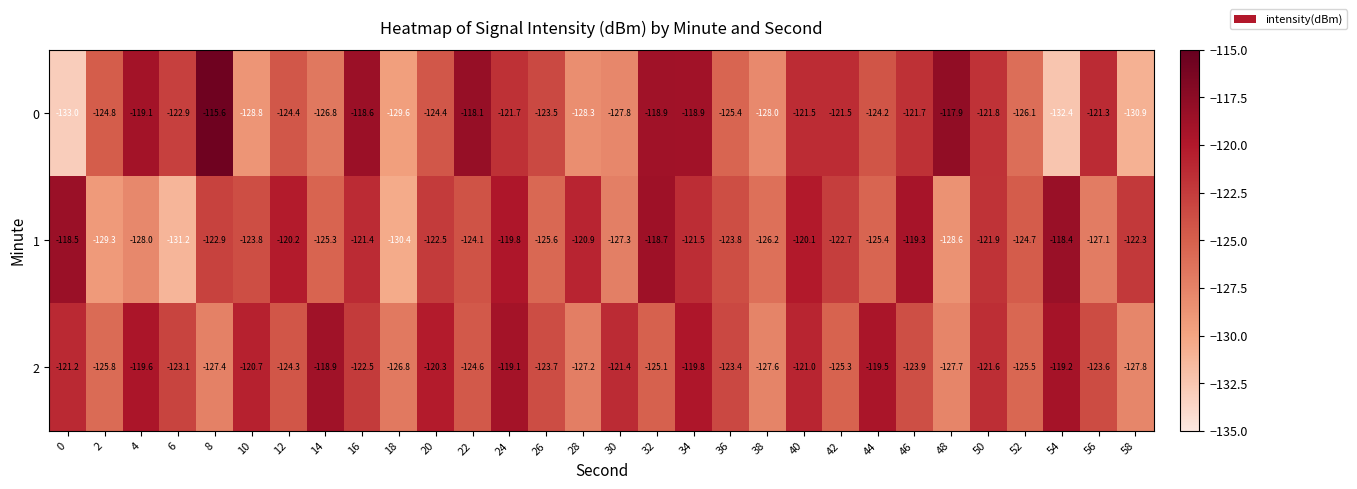

Read the 2 value at 16.

-122.5